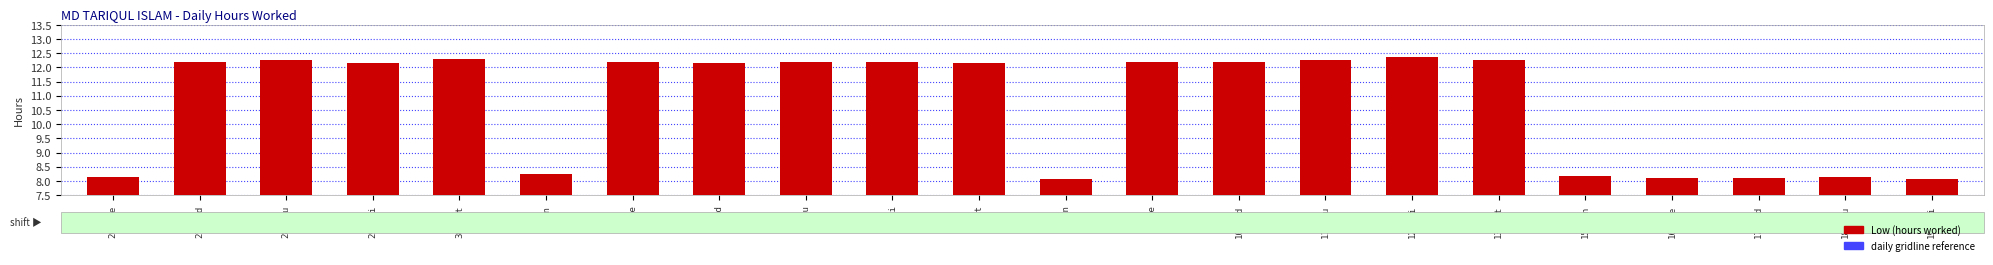

How many distinct data groups are displayed?

1